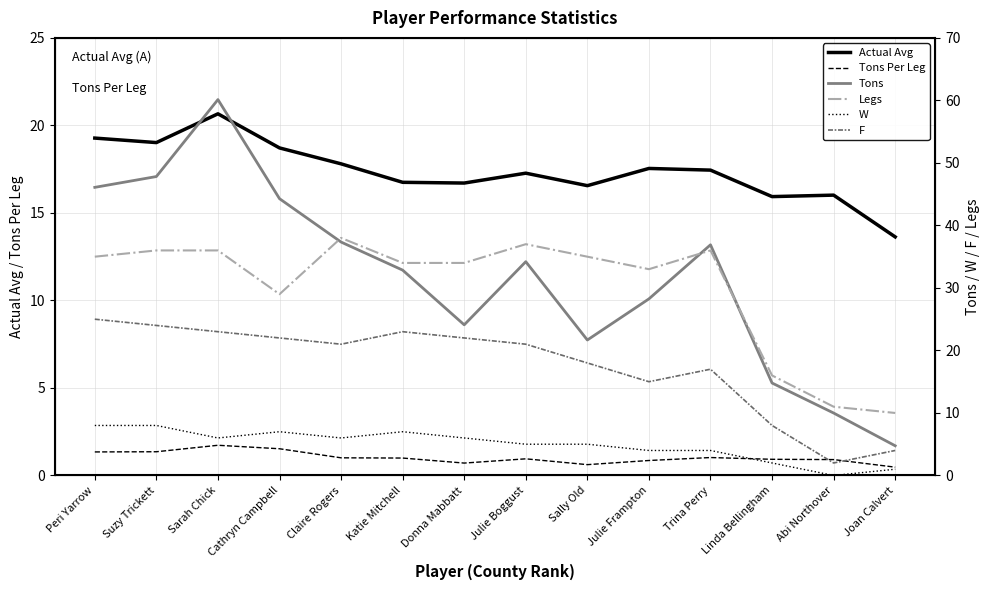

Reading left to right, list all the values displayed in this chart.

Actual Avg: 19.3	19.0	20.7	18.7	17.8	16.7	16.7	17.3	16.6	17.5	17.4	15.9	16.0	13.6
Tons Per Leg: 1.3	1.4	1.7	1.5	1.0	1.0	0.7	1.0	0.6	0.9	1.0	0.9	0.9	0.5
Tons: 46.1	47.8	60.1	44.3	37.3	32.9	24.1	34.2	21.7	28.2	36.9	14.8	10.0	4.8
Legs: 35.0	36.0	36.0	29.0	38.0	34.0	34.0	37.0	35.0	33.0	36.0	16.0	11.0	10.0
W: 8.0	8.0	6.0	7.0	6.0	7.0	6.0	5.0	5.0	4.0	4.0	2.0	0.0	1.0
F: 25.0	24.0	23.0	22.0	21.0	23.0	22.0	21.0	18.0	15.0	17.0	8.0	2.0	4.0